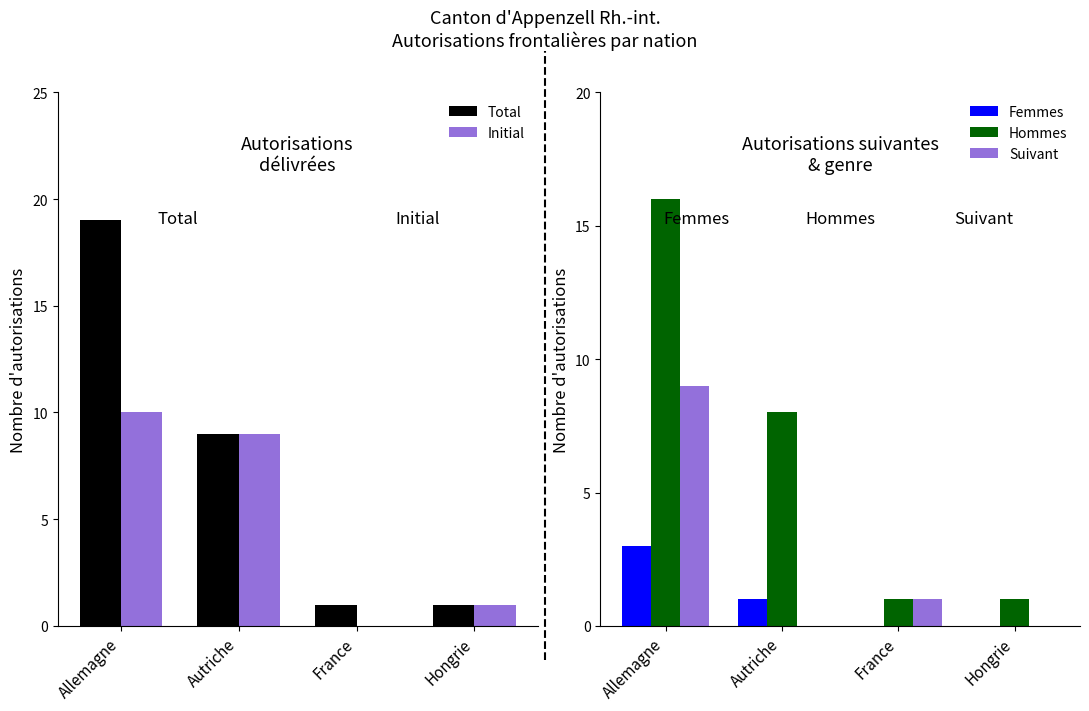

Does the chart contain any negative values?

No